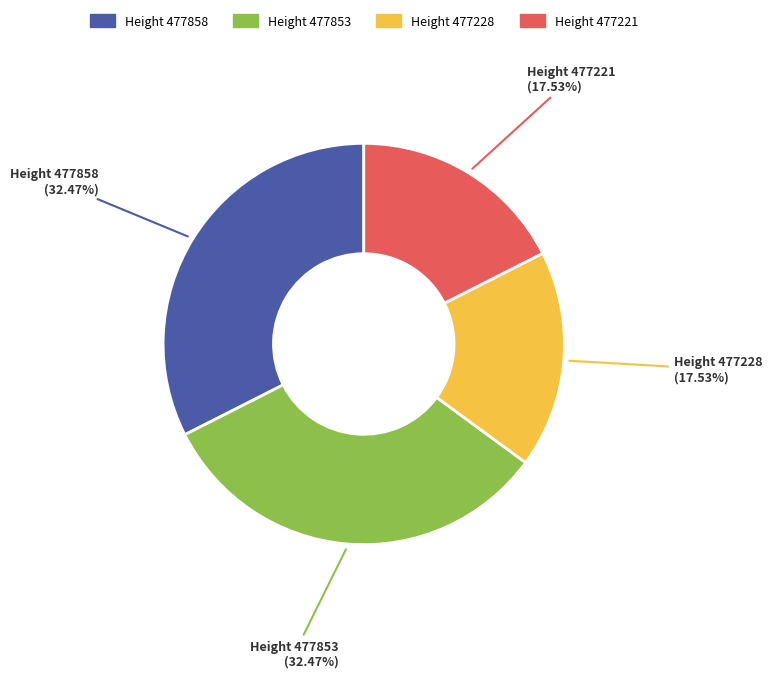

Is Height 477853 the majority of the pie?

No